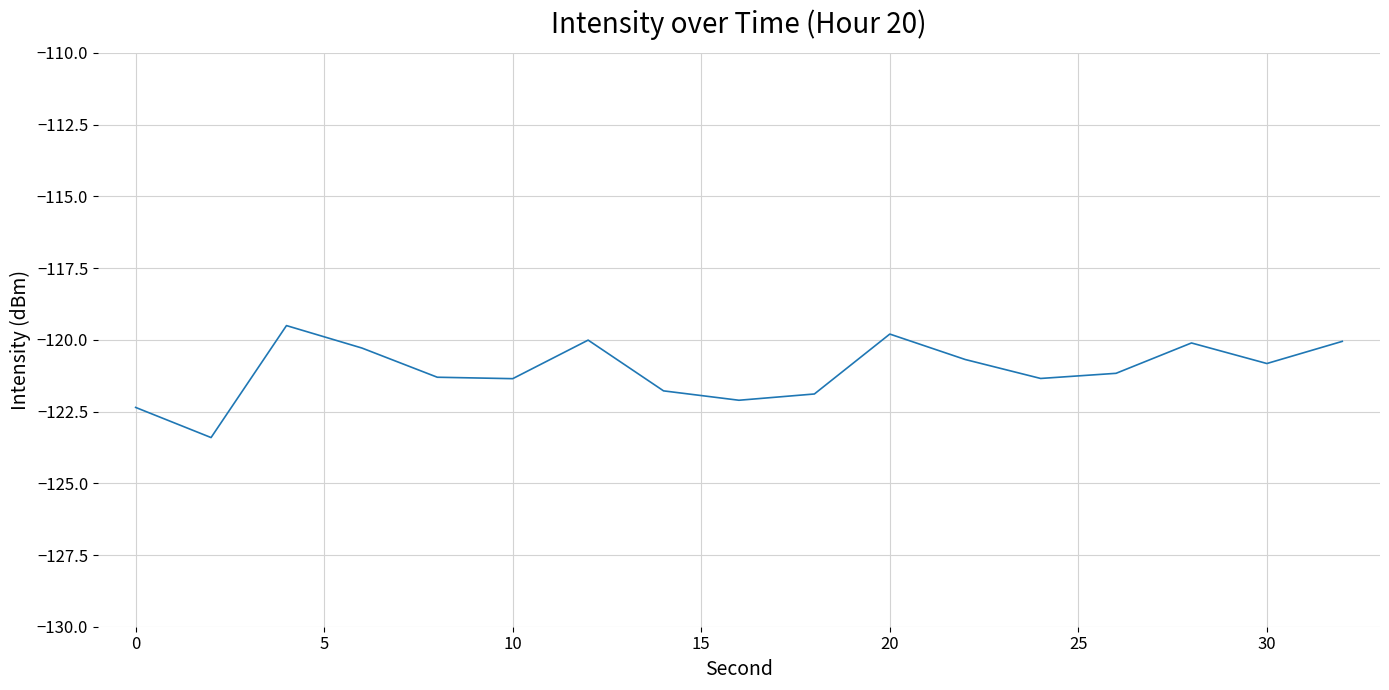

What is the difference between the maximum and minimum values?

3.9